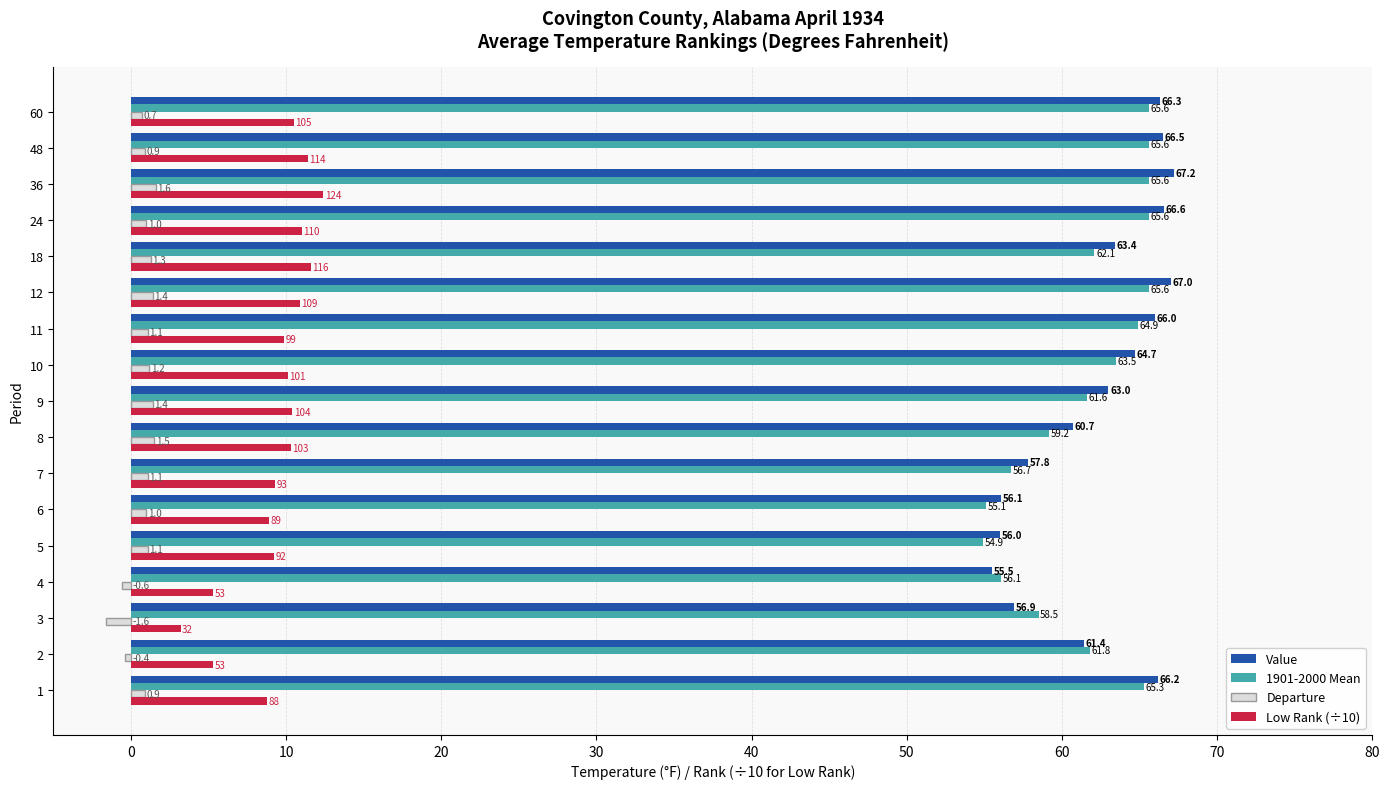

Is it true that Low Rank (÷10) equals 9.9 at 11?

True